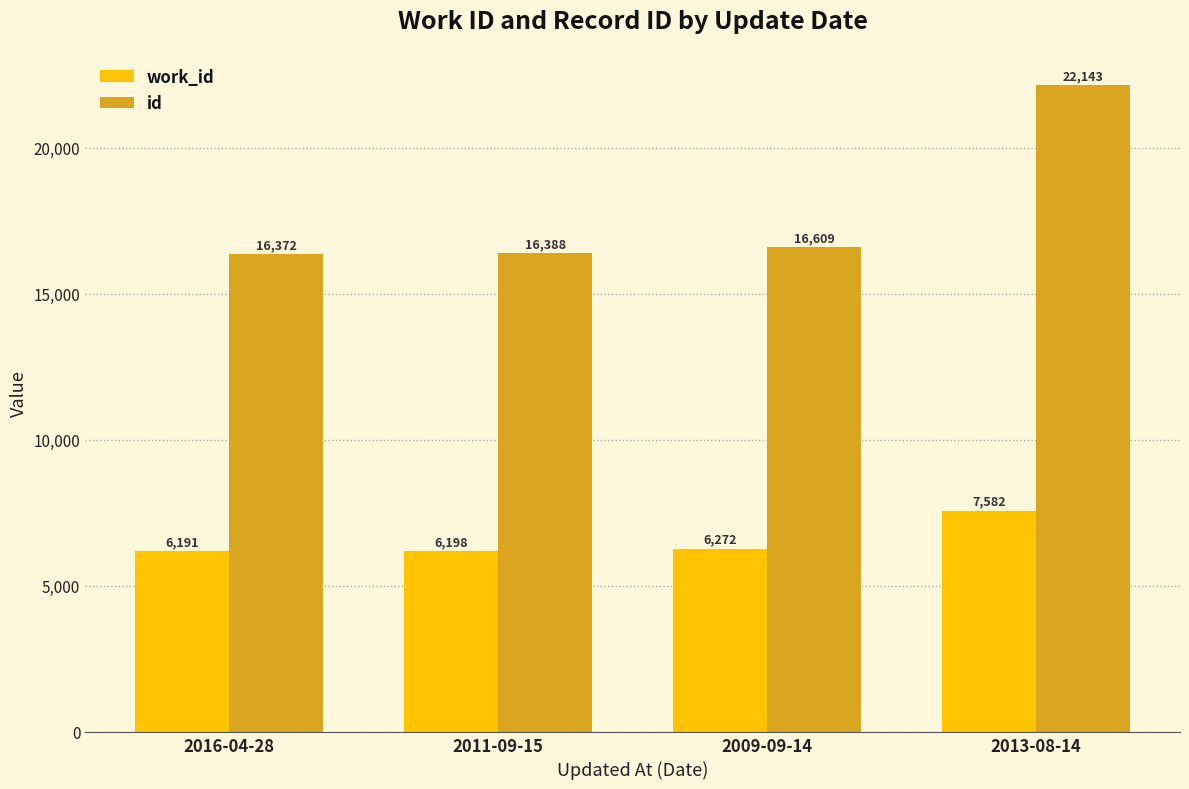

Which series has the largest range (max minus min)?

id